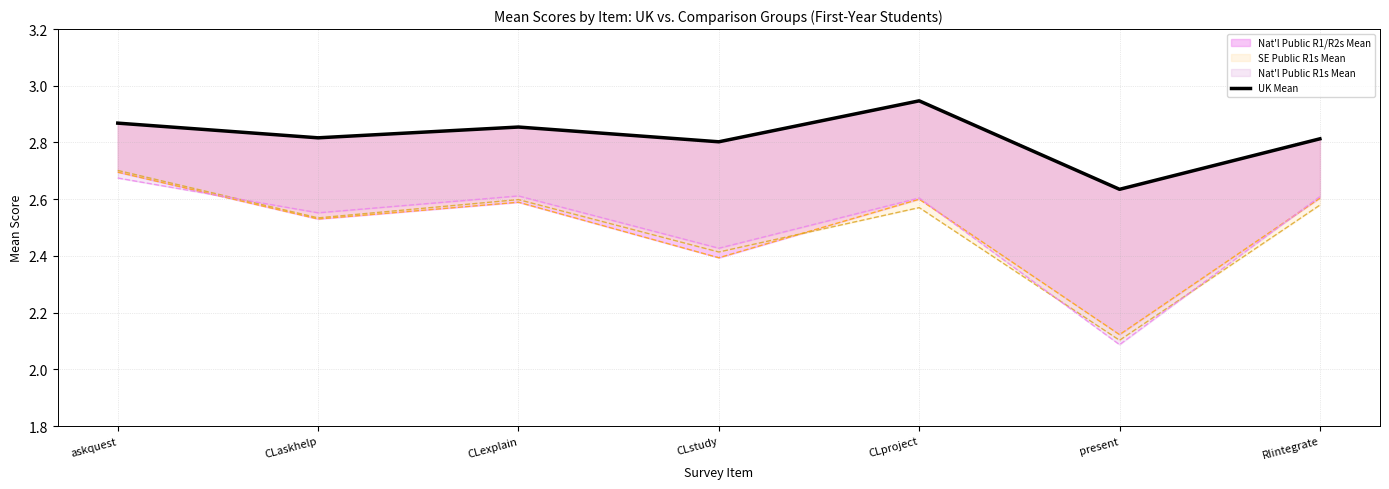

How many lines are shown in the chart?

1